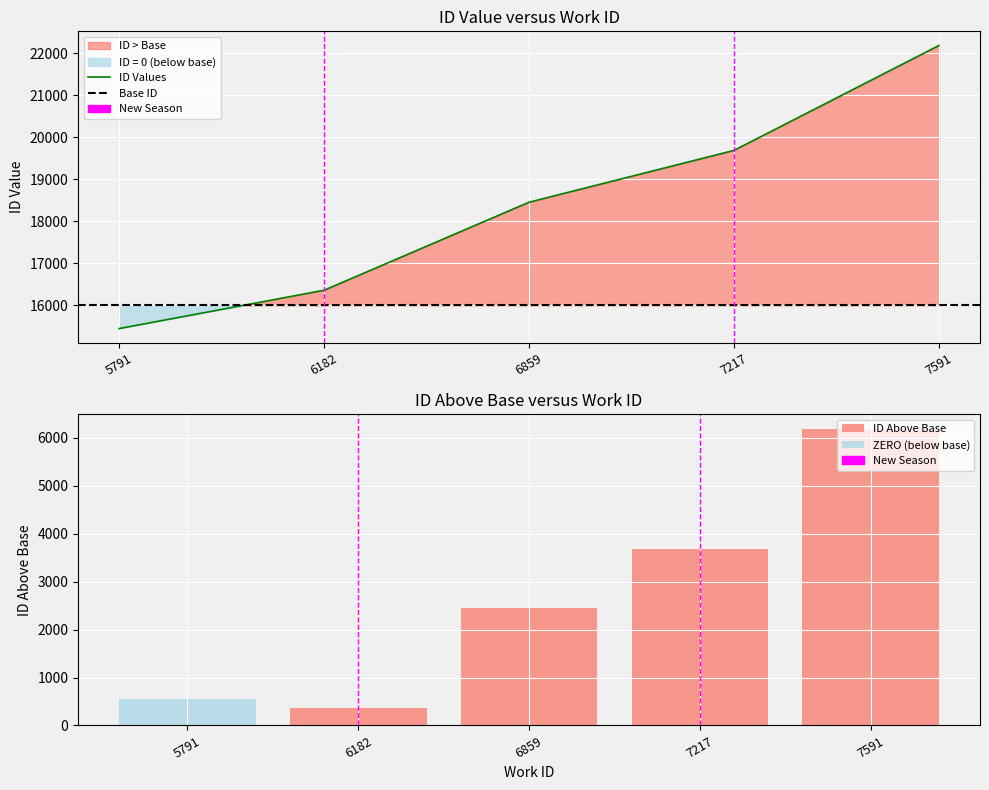

How many categories are shown in the chart?

5